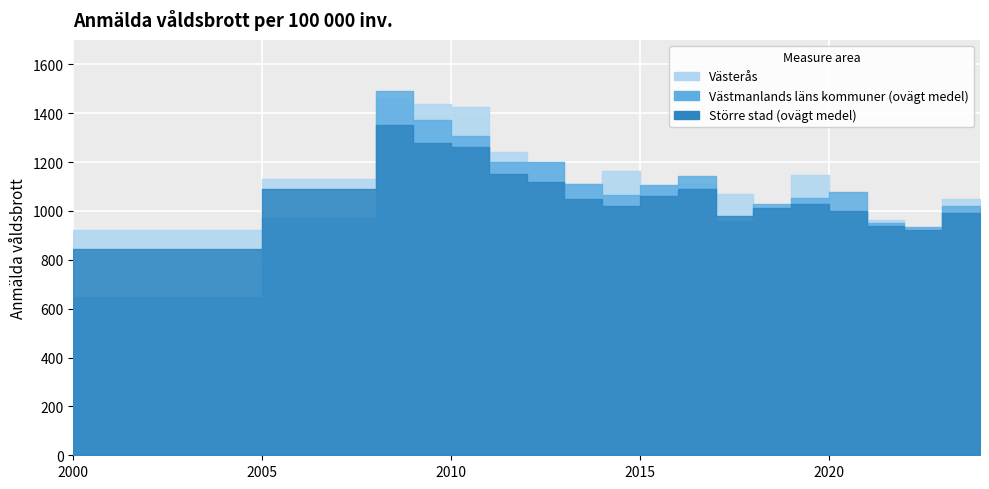

What is the value of the Större stad (ovägt medel) point at the 10th from the left?

1060.0